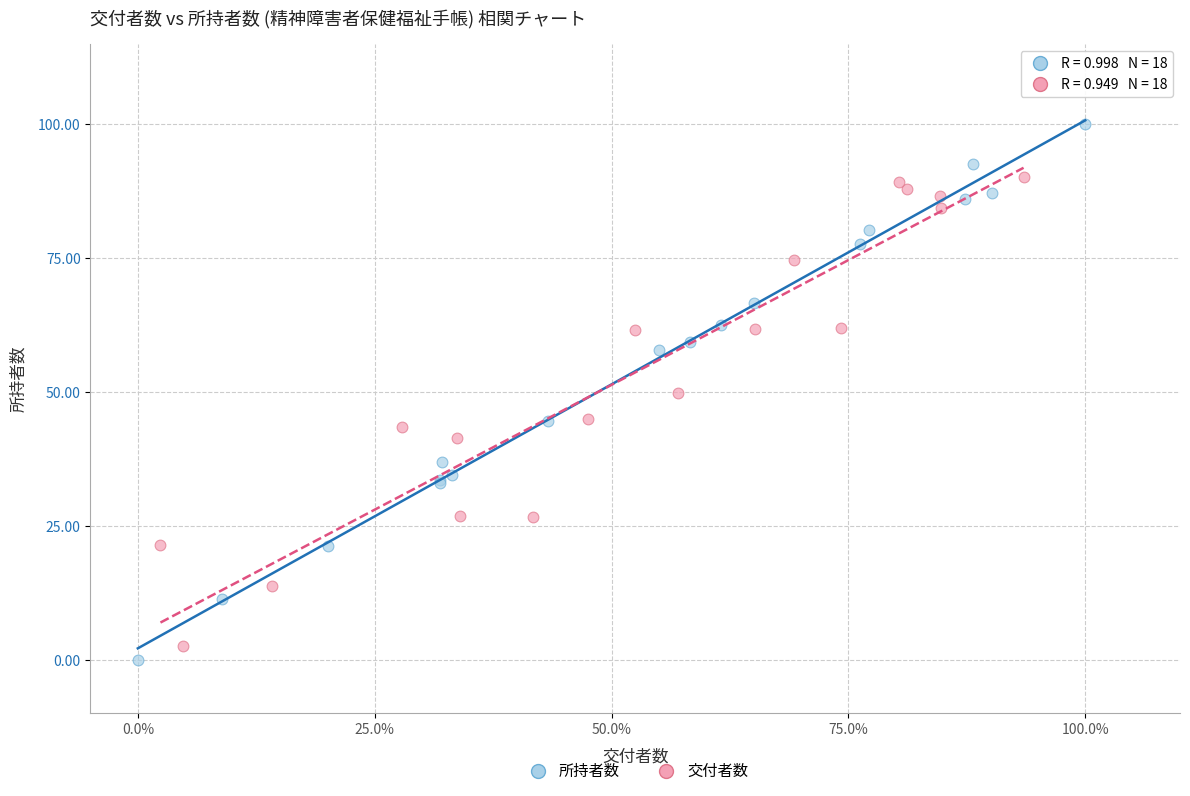

Which series contains the highest Y value?

所持者数